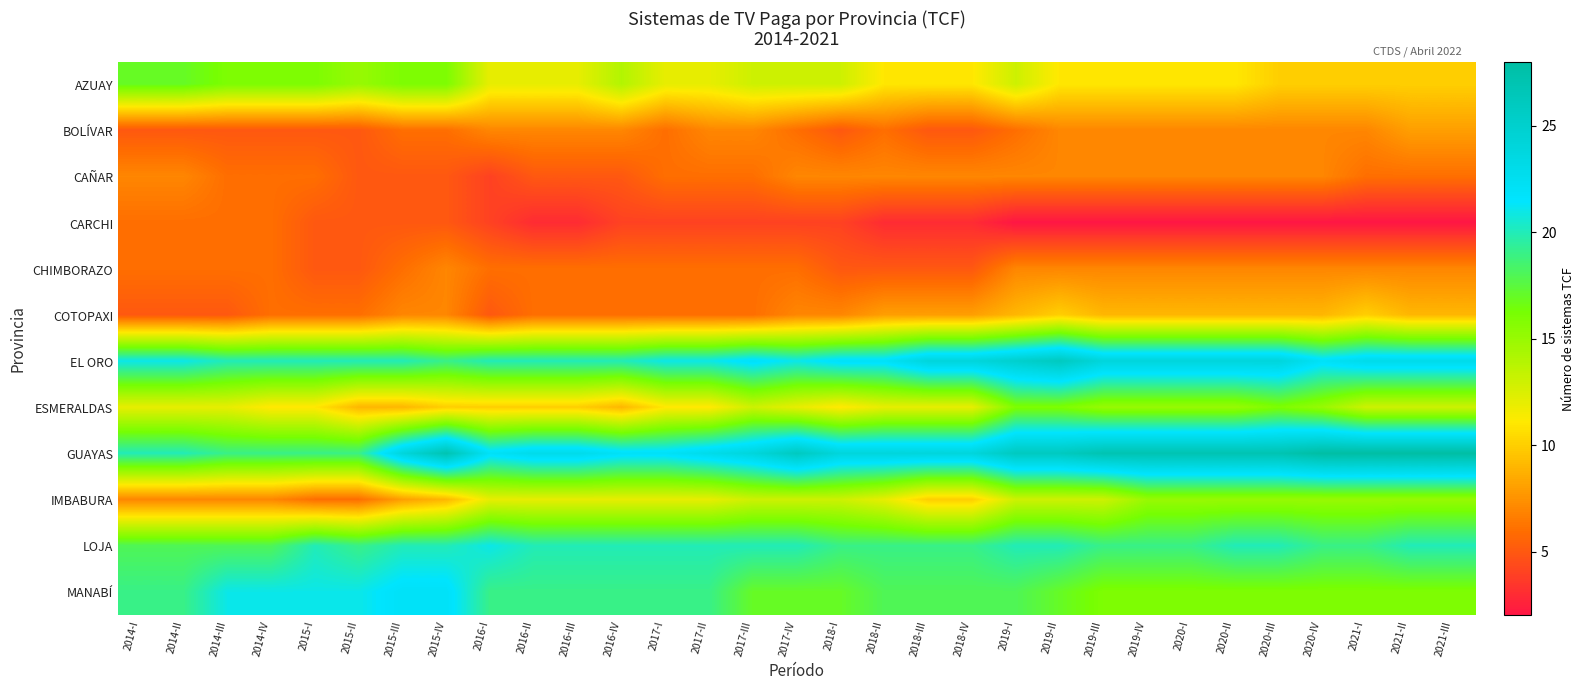

What is the total value across all series at 2018-IV?

146